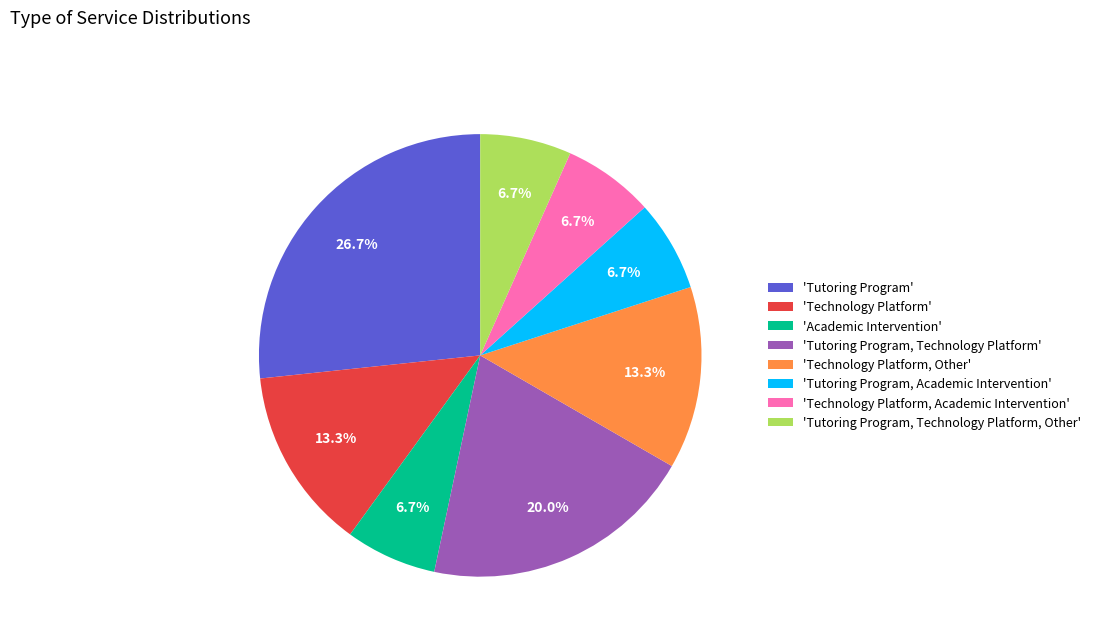

Does any single category account for the majority?

No